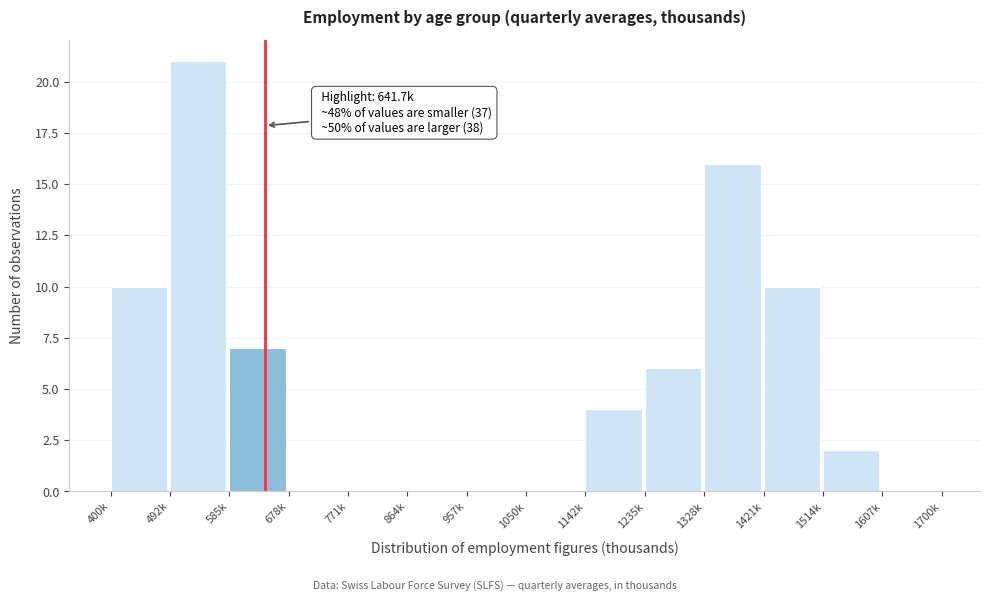

Reading left to right, transcribe all the data shown in this chart.

400k=10	492k=21	585k=7	678k=0	771k=0	864k=0	957k=0	1050k=0	1142k=4	1235k=6	1328k=16	1421k=10	1514k=2	1607k=0